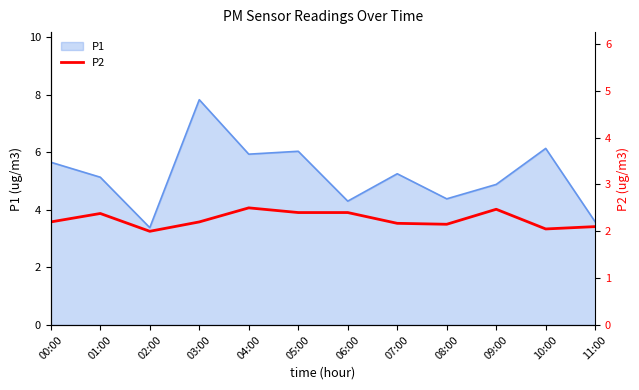

The value of P1 at 11:00 is 2.2. True or false?

False